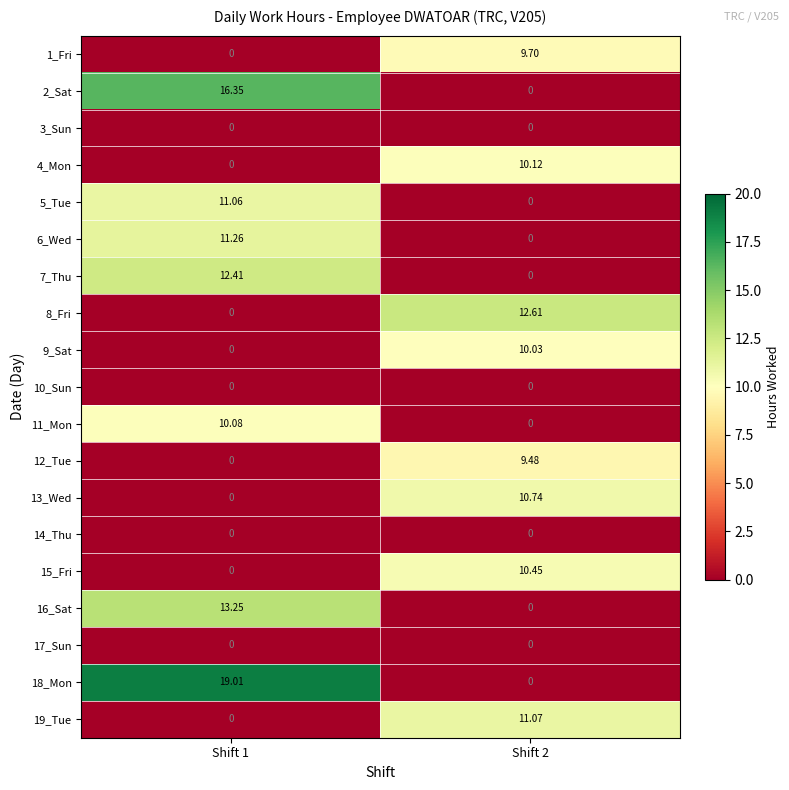

How many categories are shown in the chart?

2